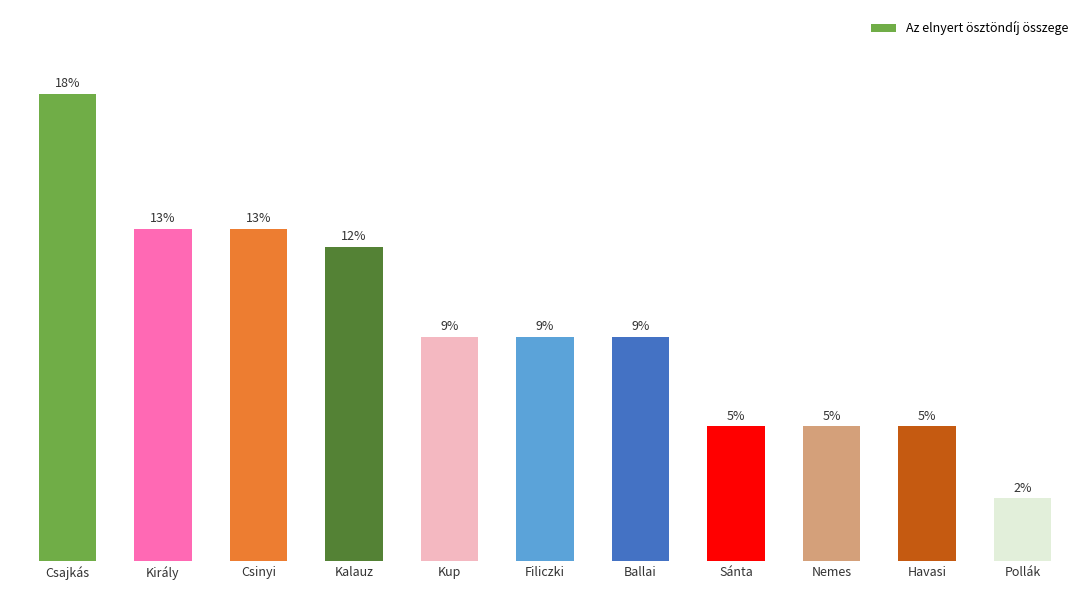

What value does the data have at Filiczki?

25000